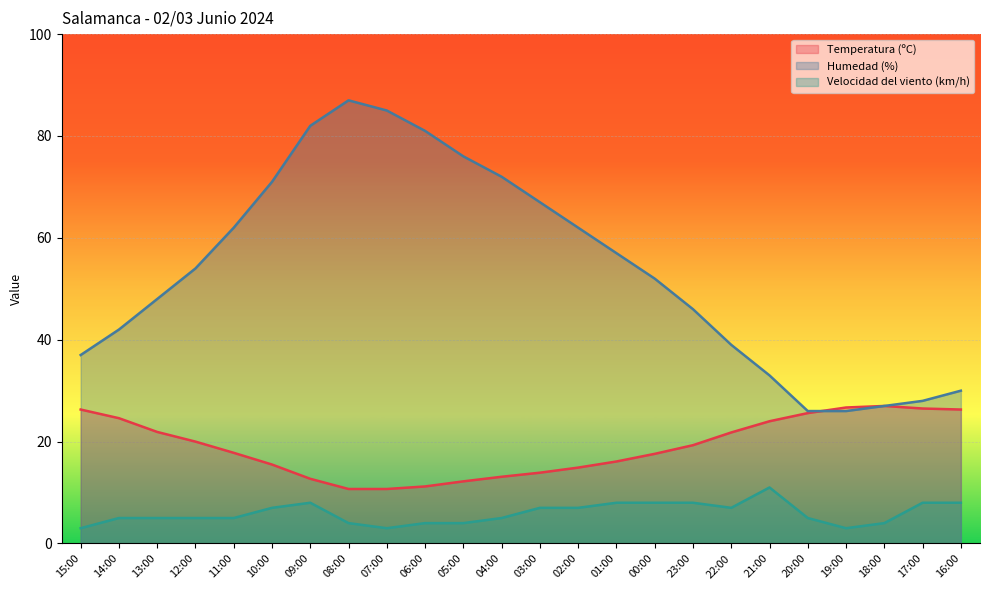

Reading left to right, what are all the values shown in this chart?

Temperatura (ºC): 15:00=26.3	14:00=24.6	13:00=21.9	12:00=20.0	11:00=17.8	10:00=15.5	09:00=12.7	08:00=10.7	07:00=10.7	06:00=11.2	05:00=12.2	04:00=13.1	03:00=13.9	02:00=14.9	01:00=16.1	00:00=17.6	23:00=19.3	22:00=21.8	21:00=24.0	20:00=25.6	19:00=26.7	18:00=27.0	17:00=26.5	16:00=26.3
Humedad (%): 15:00=37.0	14:00=42.0	13:00=48.0	12:00=54.0	11:00=62.0	10:00=71.0	09:00=82.0	08:00=87.0	07:00=85.0	06:00=81.0	05:00=76.0	04:00=72.0	03:00=67.0	02:00=62.0	01:00=57.0	00:00=52.0	23:00=46.0	22:00=39.0	21:00=33.0	20:00=26.0	19:00=26.0	18:00=27.0	17:00=28.0	16:00=30.0
Velocidad del viento (km/h): 15:00=3.0	14:00=5.0	13:00=5.0	12:00=5.0	11:00=5.0	10:00=7.0	09:00=8.0	08:00=4.0	07:00=3.0	06:00=4.0	05:00=4.0	04:00=5.0	03:00=7.0	02:00=7.0	01:00=8.0	00:00=8.0	23:00=8.0	22:00=7.0	21:00=11.0	20:00=5.0	19:00=3.0	18:00=4.0	17:00=8.0	16:00=8.0